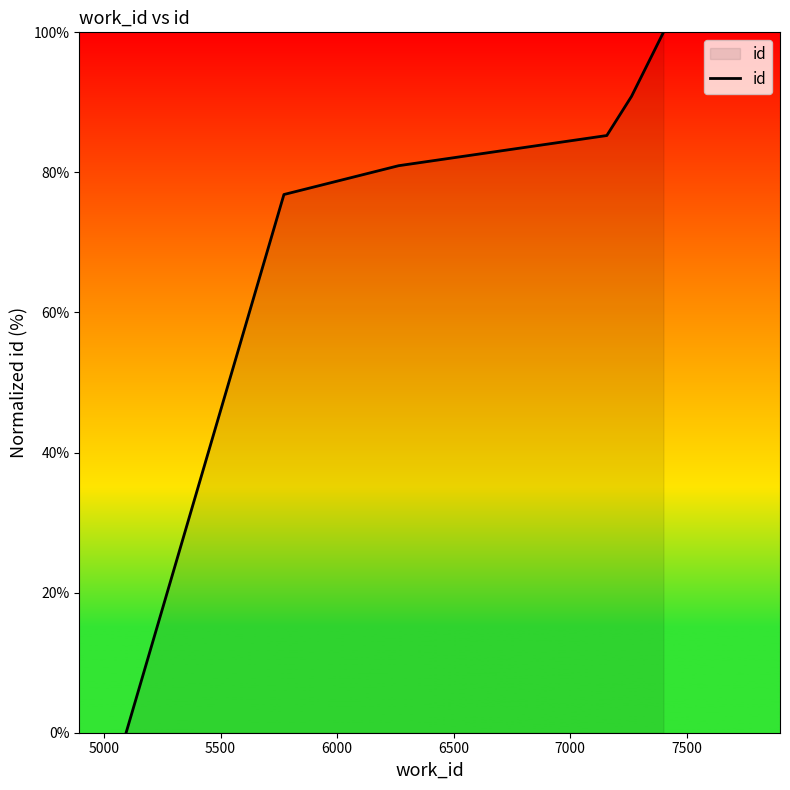

What is the difference between the maximum and minimum values?

100.0